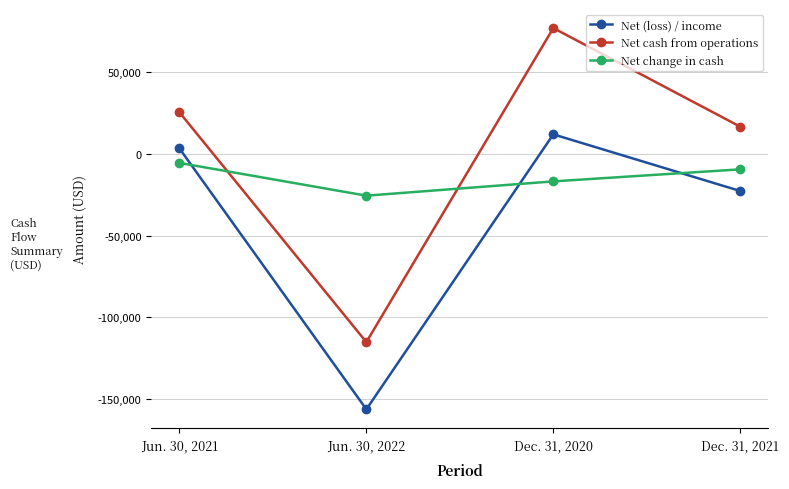

True or false: Net (loss) / income and Net change in cash cross at least once.

True